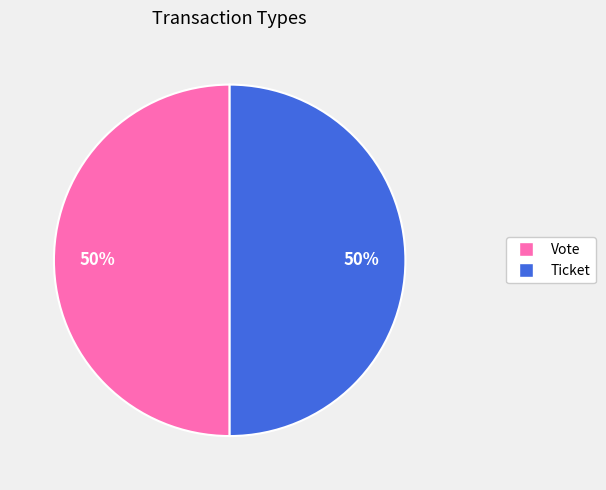

Approximately how many times larger is the value at Ticket compared to Vote?

1.0